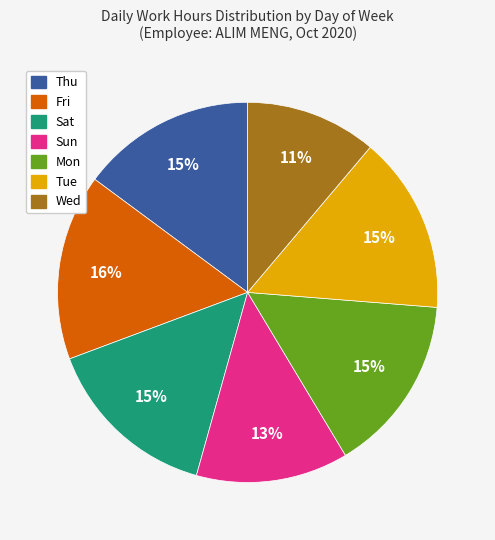

Approximately how many times larger is the value at Sun compared to Tue?

0.9